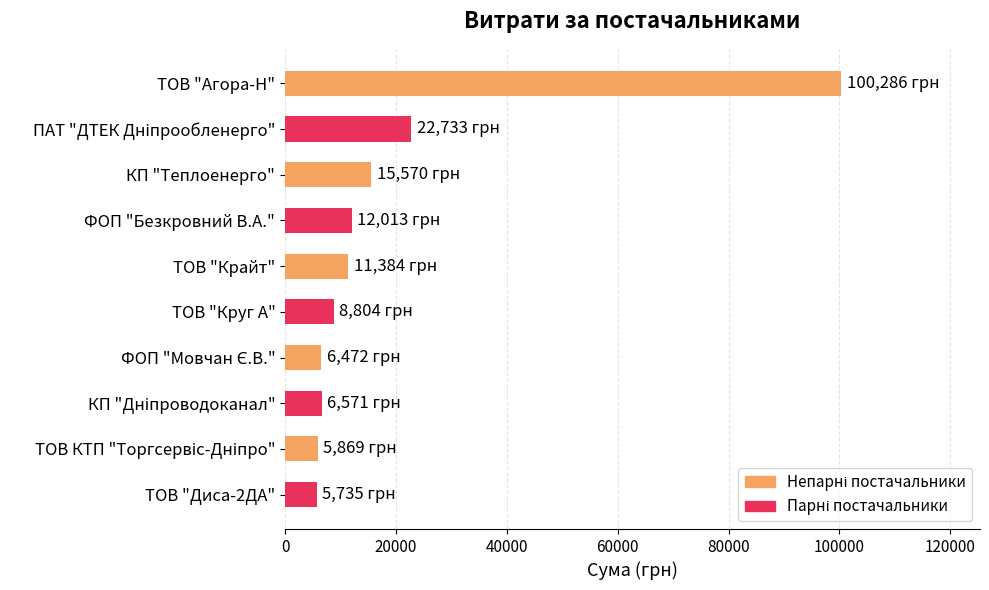

What is the label of the 4th bar from the top?

ФОП "Безкровний В.А."